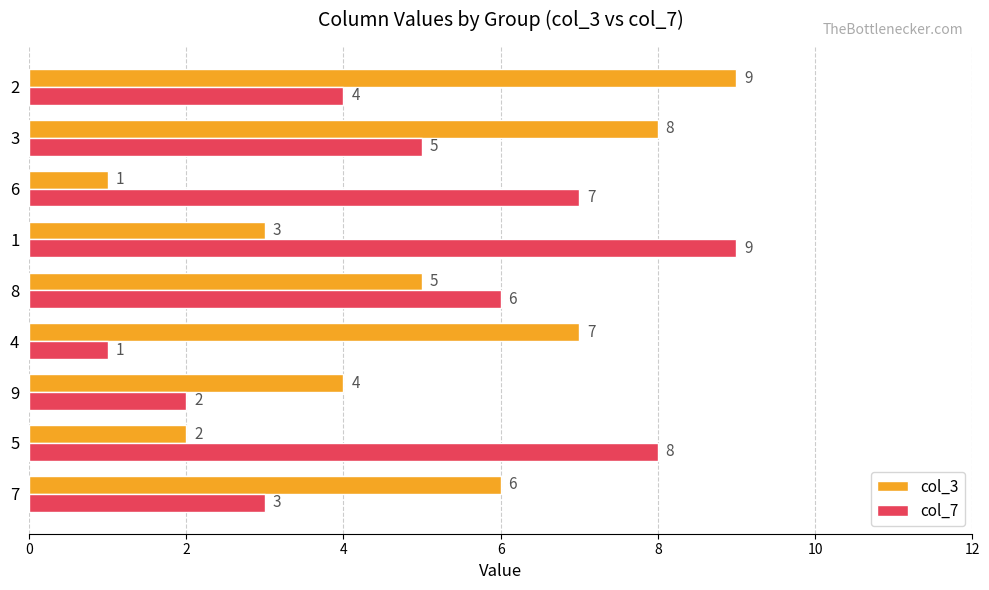

List the labels in order of col_7 value, largest first.

1, 5, 6, 8, 3, 2, 7, 9, 4